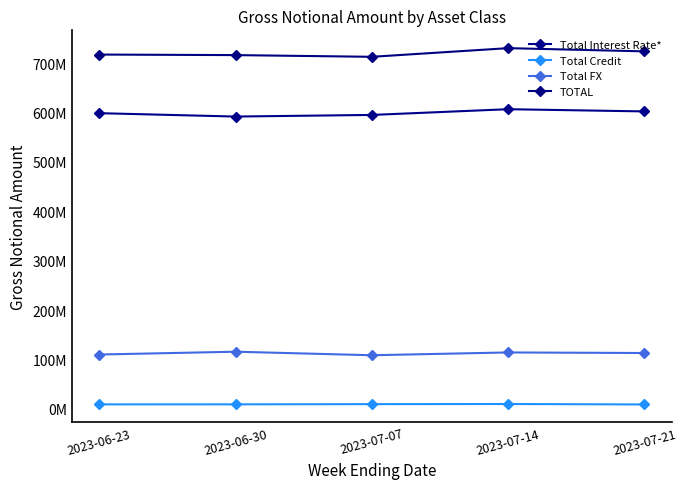

What is the value of the Total FX point at the 1st from the left?

109879499